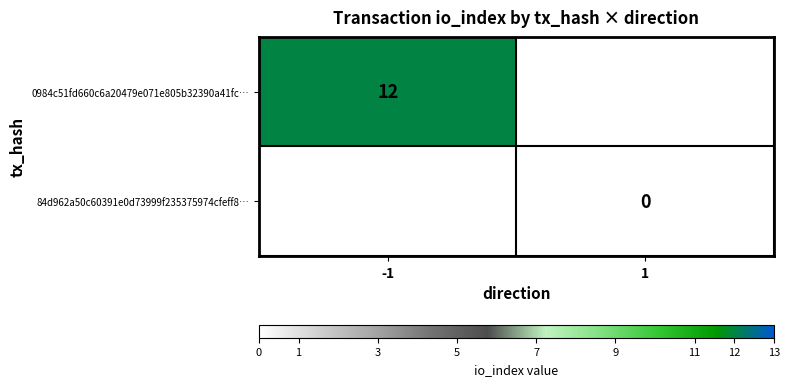

The 84d962a50c60391e0d73999f235375974cfeff8… series shows 0.0 at 1. True or false?

True